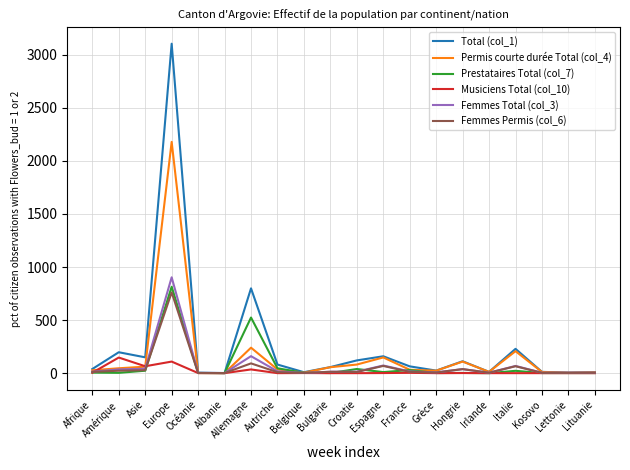

What is the sum of the Prestataires Total (col_7) values at Allemagne and Irlande?

524